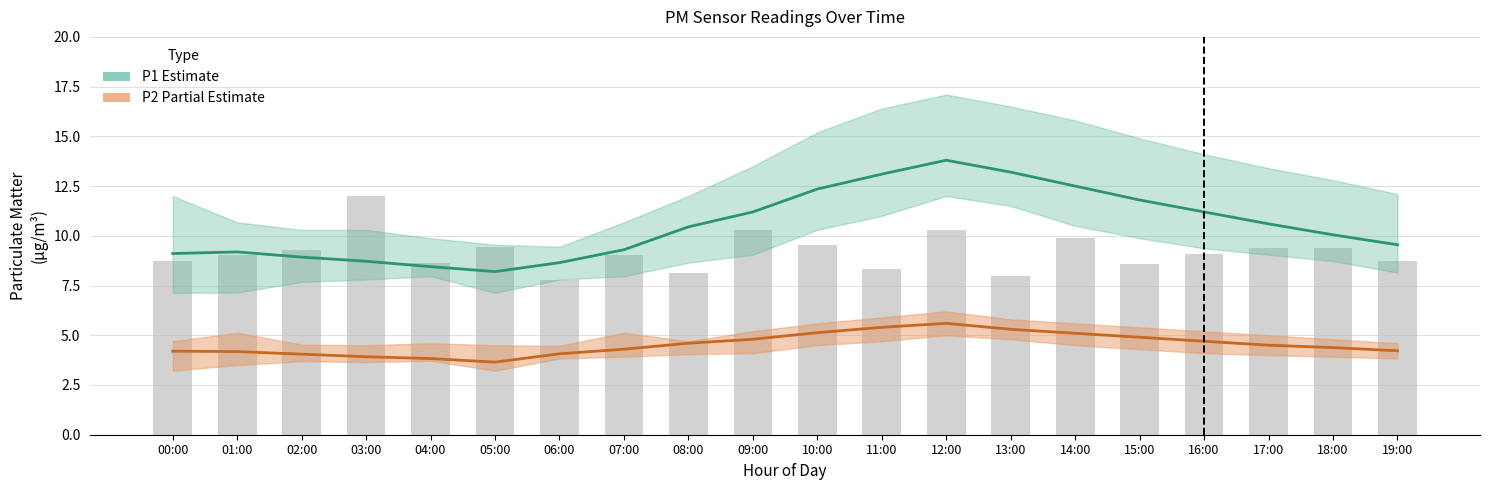

At 14:00, list the series in order from largest to smallest.

P1_upper, P1, P1_lower, P2_upper, P2, P2_lower